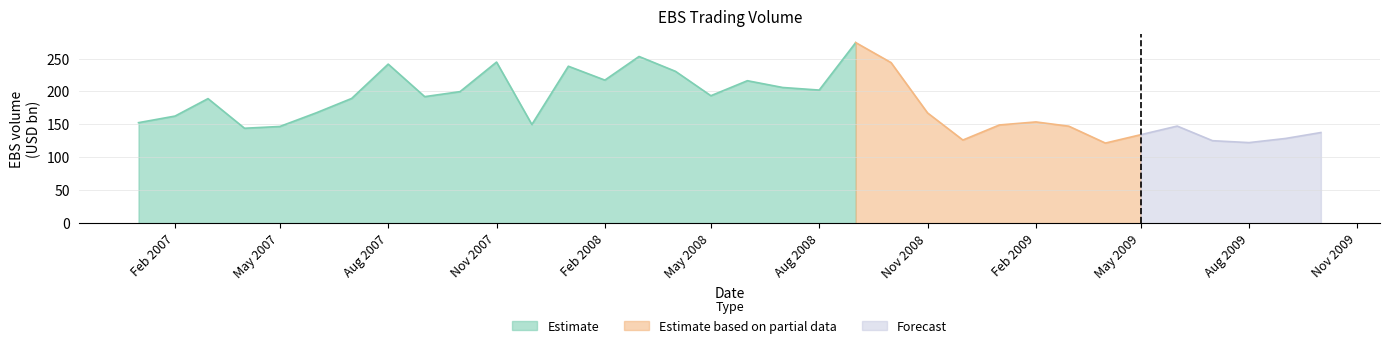

What is the change in value from 2008-05-01 to 2009-08-01?

-71.2